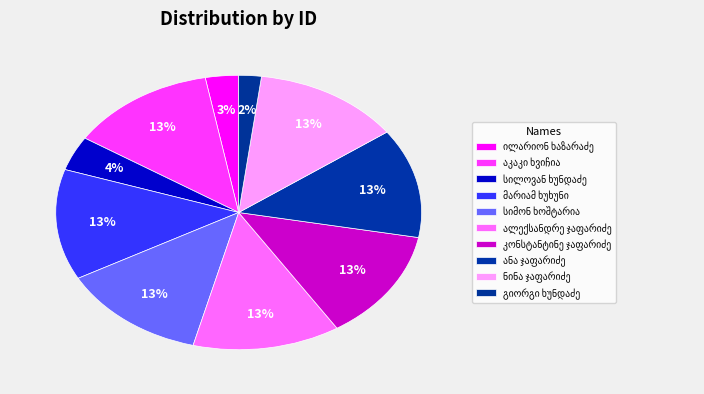

True or false: სილოვან ხუნდაძე accounts for 1% of the total.

False